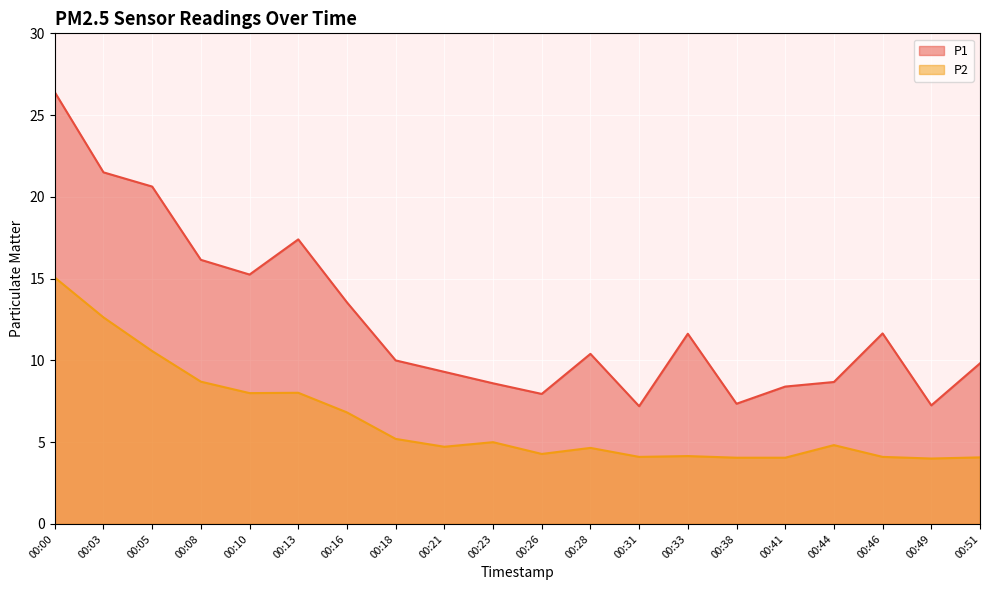

How many lines are shown in the chart?

2